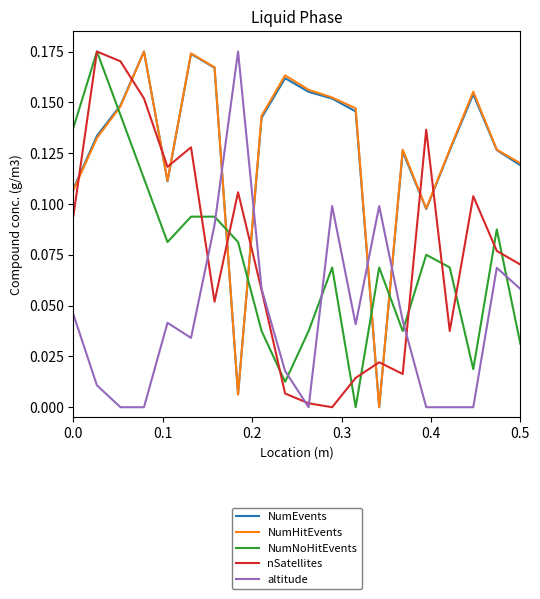

What is the sum of all nSatellites values?

1.5